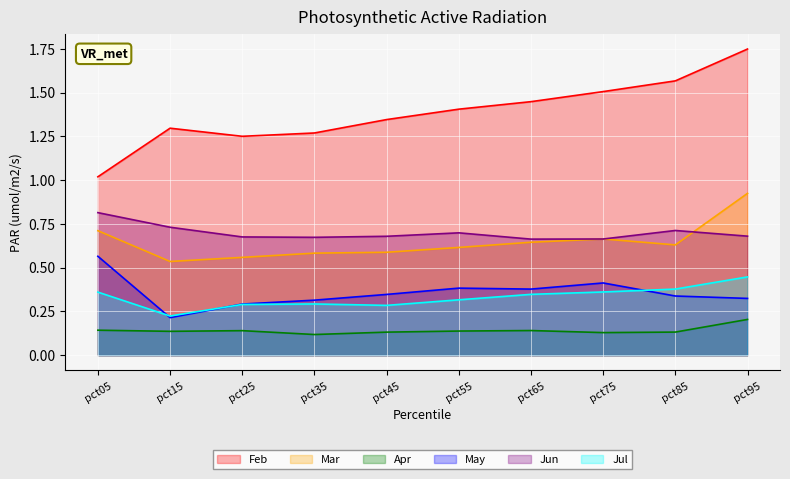

True or false: Apr and Jun cross at least once.

False